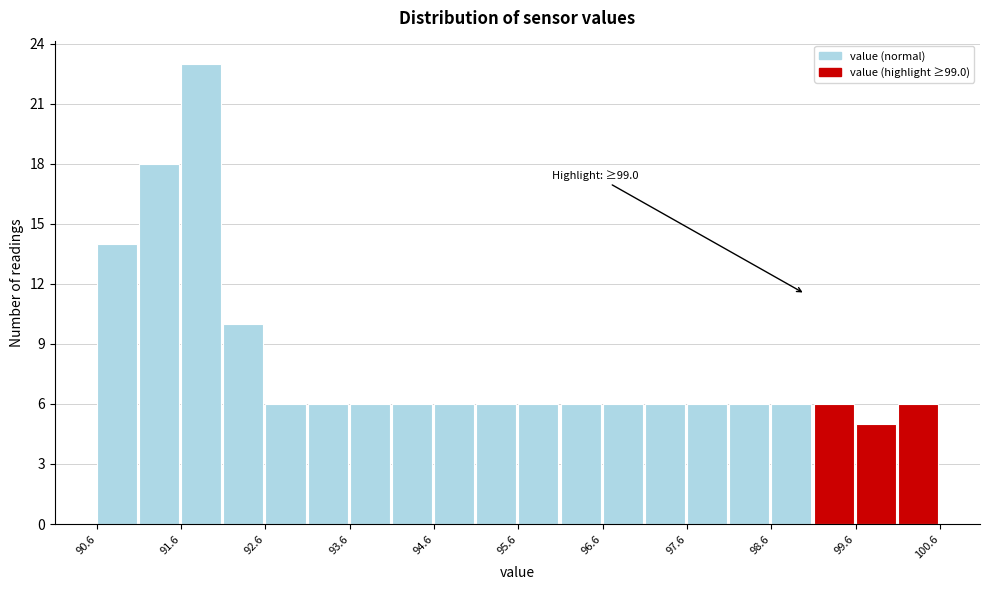

Over which range of the x-axis is the bar tallest?

91.6 to 92.1